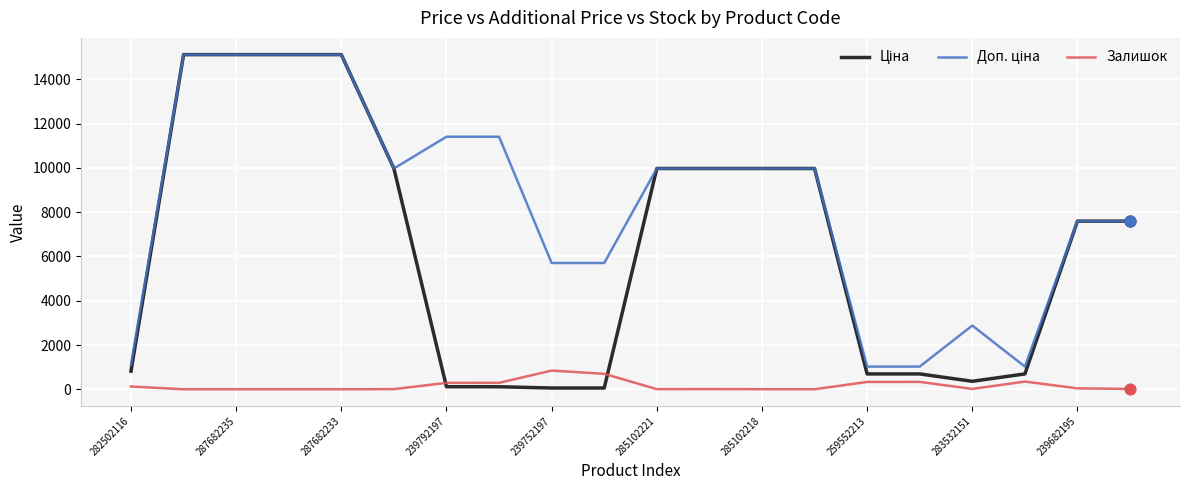

What is the maximum value for Залишок?

845.0